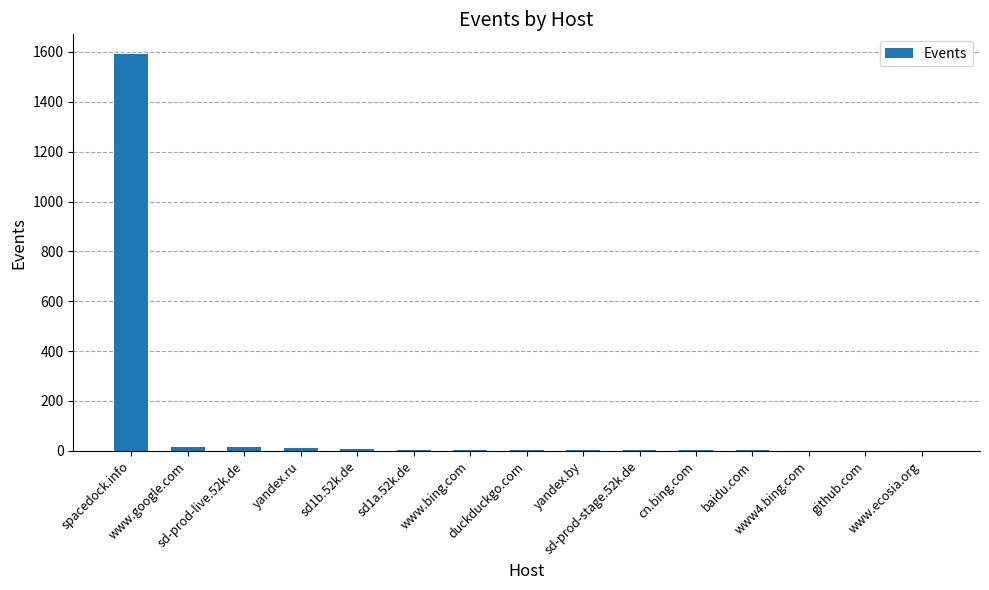

What is the sum of the values at cn.bing.com and sd-prod-live.52k.de?

18